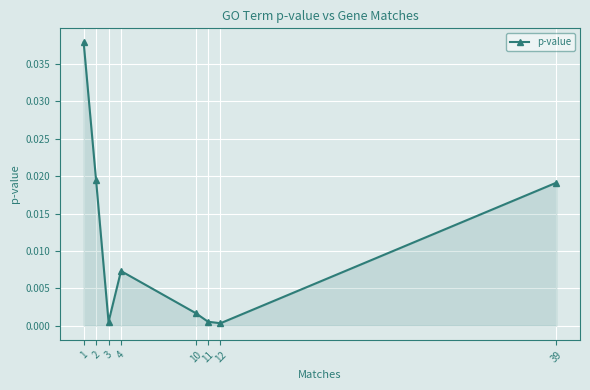

True or false: the data shows 0.0 at 3.

True